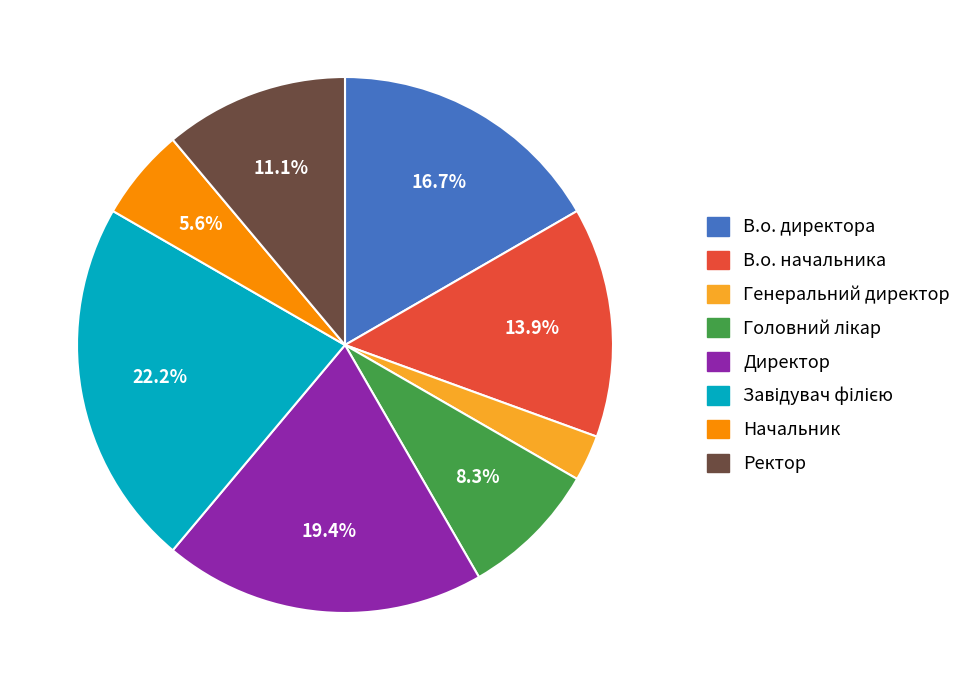

How many segments does this pie chart have?

8